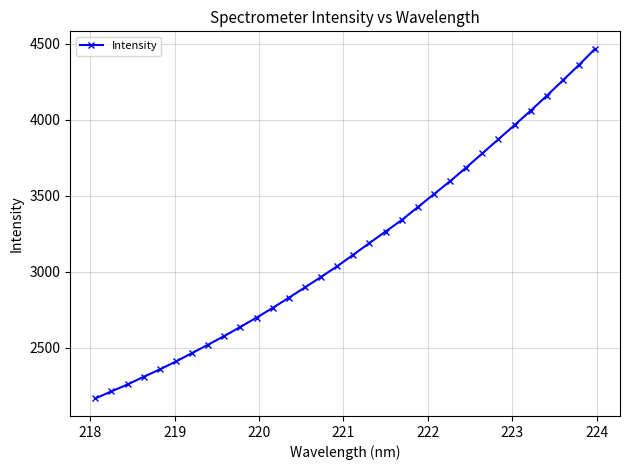

What is the greatest value displayed?

4467.3